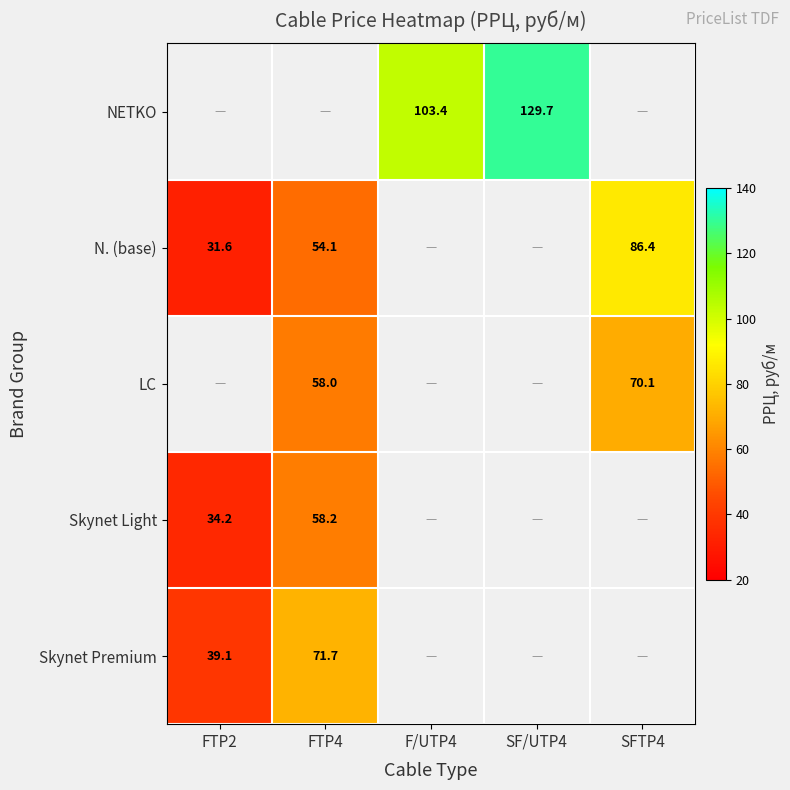

At which category does the chart reach its peak across all series?

SF/UTP4